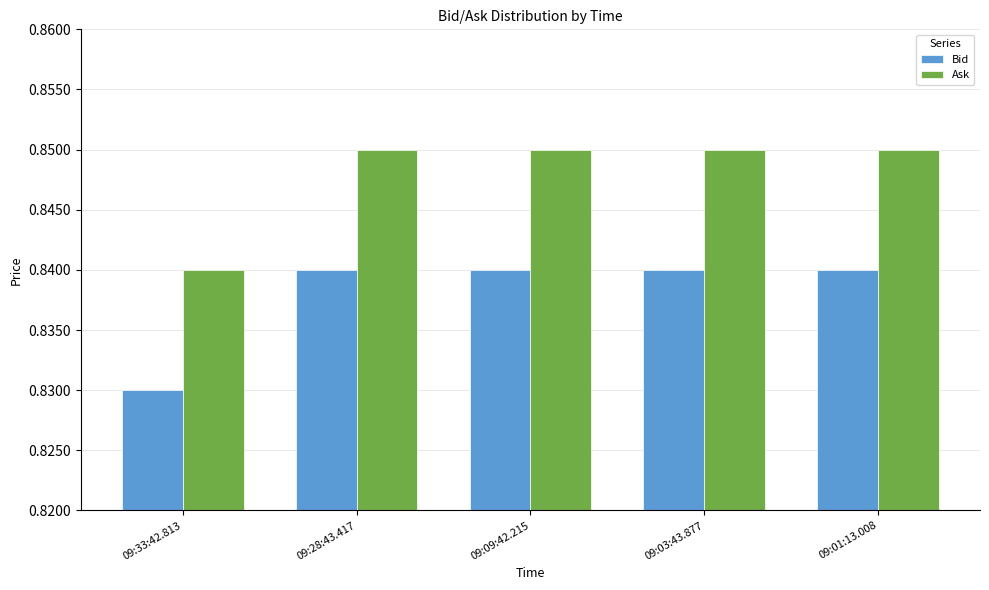

How many bars are there in total?

10